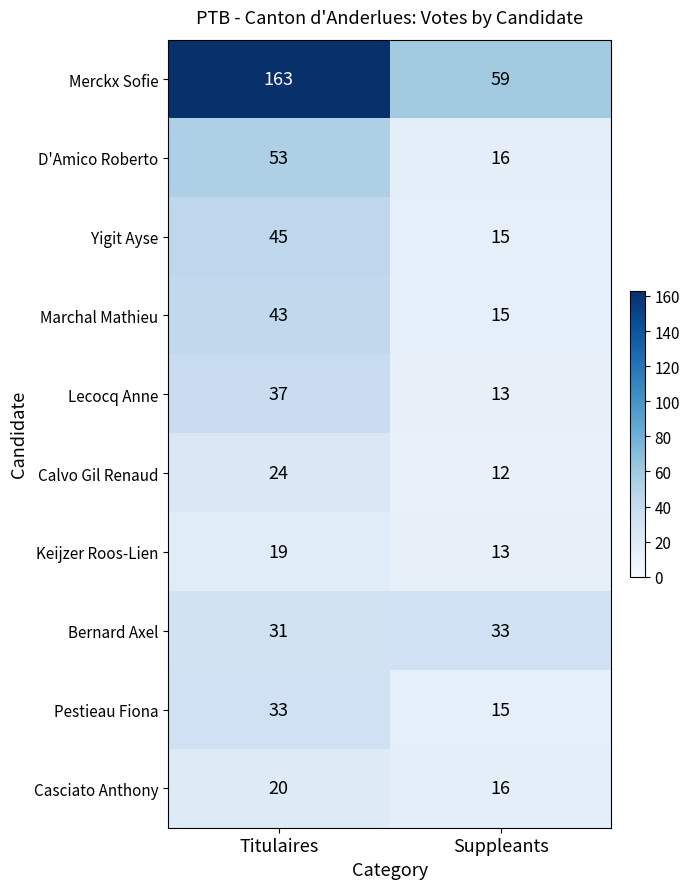

List the labels in order of Pestieau Fiona value, smallest first.

Suppleants, Titulaires